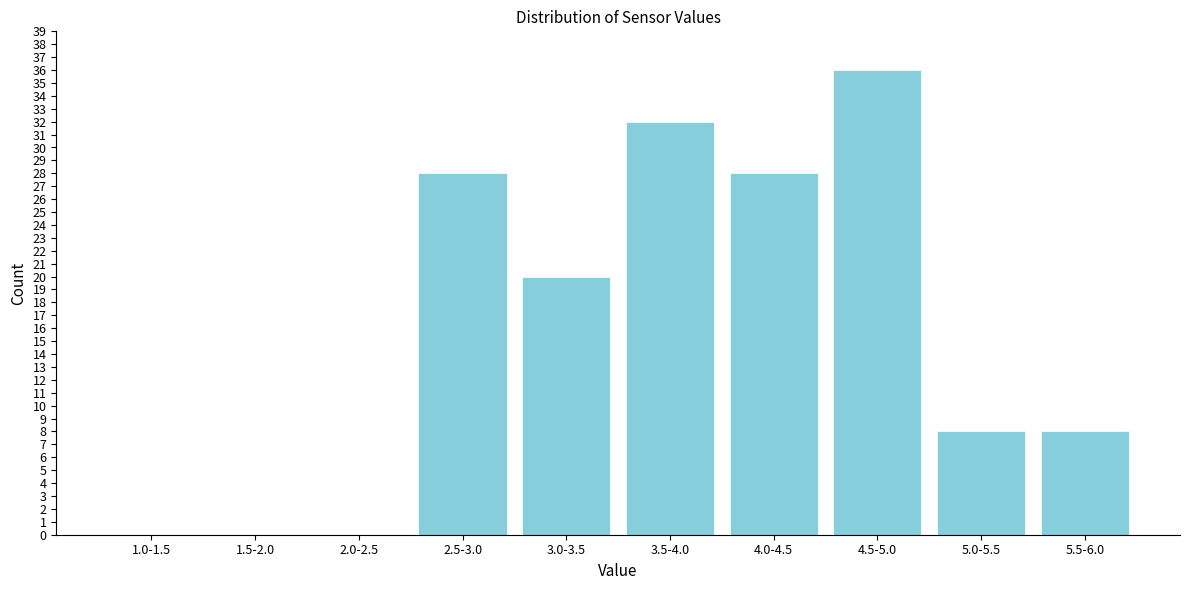

Reading left to right, list all the values displayed in this chart.

1.0-1.5=0	1.5-2.0=0	2.0-2.5=0	2.5-3.0=28	3.0-3.5=20	3.5-4.0=32	4.0-4.5=28	4.5-5.0=36	5.0-5.5=8	5.5-6.0=8